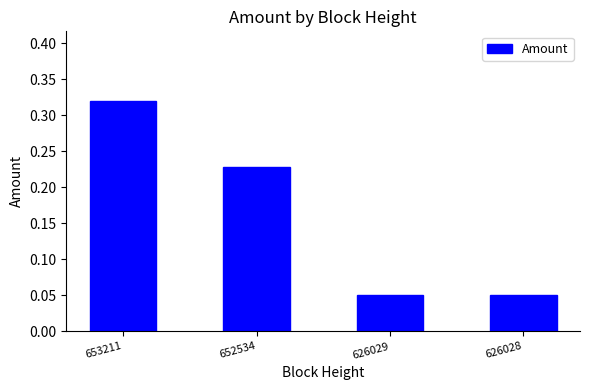

How many values are between 0 and 1?

4